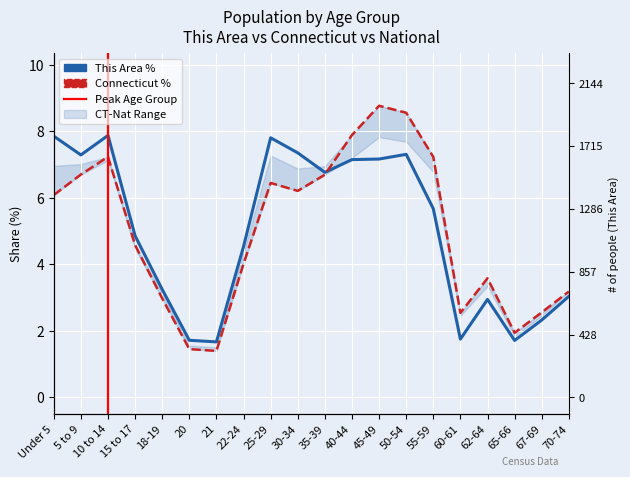

Reading left to right, list all the values displayed in this chart.

This Area: 7.9	7.3	7.9	4.9	3.2	1.7	1.7	4.5	7.8	7.4	6.8	7.1	7.2	7.3	5.7	1.7	2.9	1.7	2.3	3.0
Connecticut: 6.1	6.7	7.2	4.6	3.0	1.4	1.4	4.0	6.4	6.2	6.7	7.9	8.8	8.6	7.2	2.5	3.6	1.9	2.6	3.2